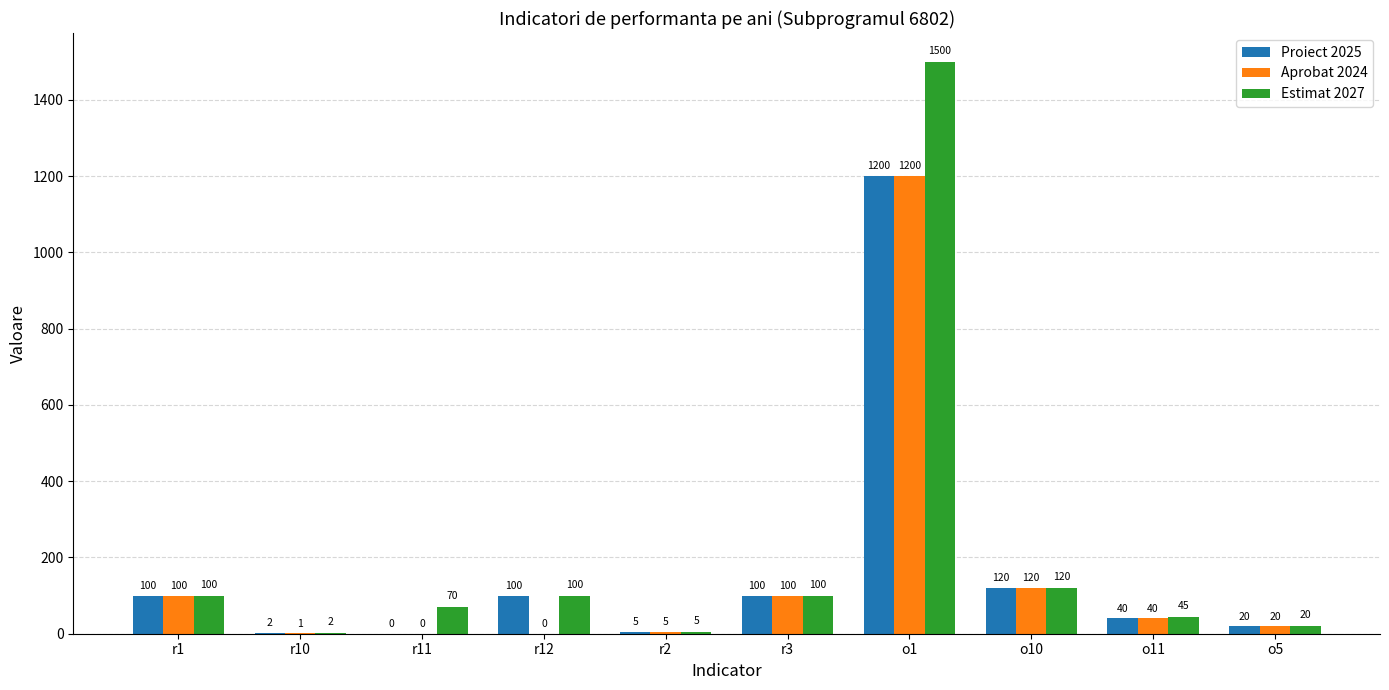

At which category does the chart reach its peak across all series?

o1